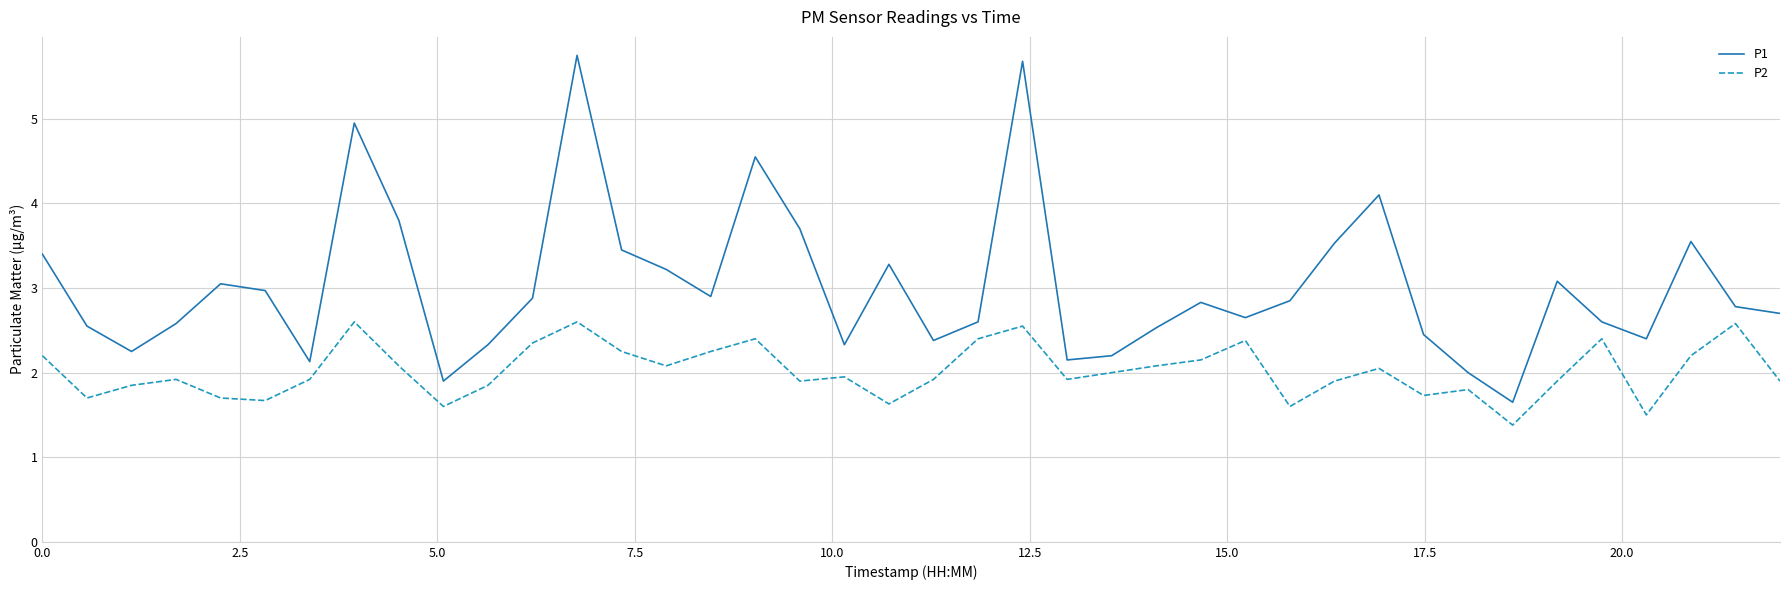

What is the minimum value shown in the chart?

1.4